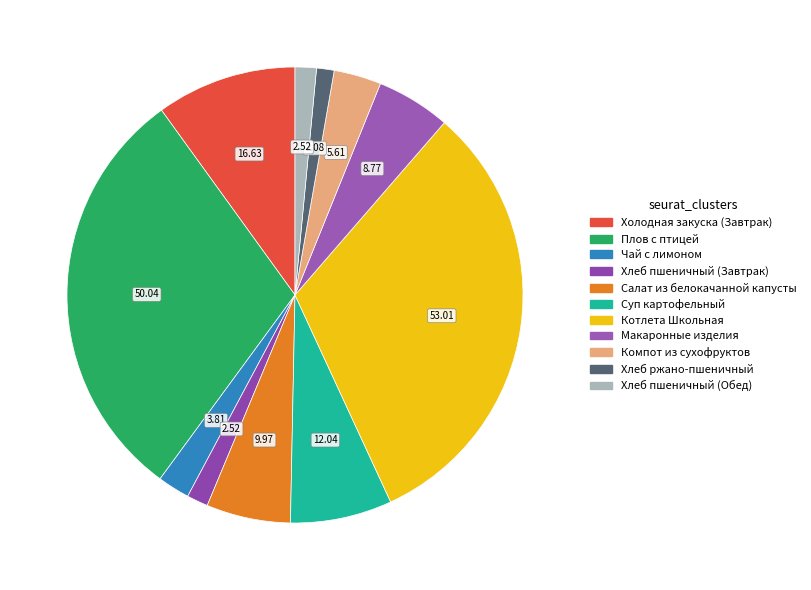

How many slices are in this pie chart?

11